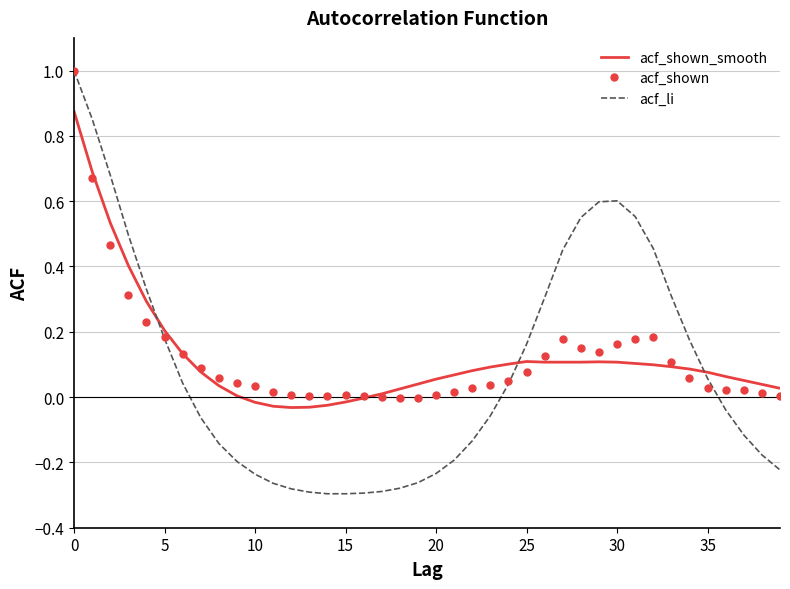

Which series has the largest range (max minus min)?

acf_li